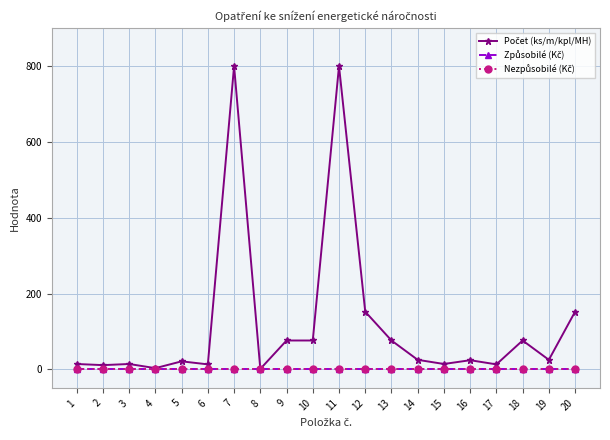

The Způsobilé (Kč) series shows 0 at 20. True or false?

True